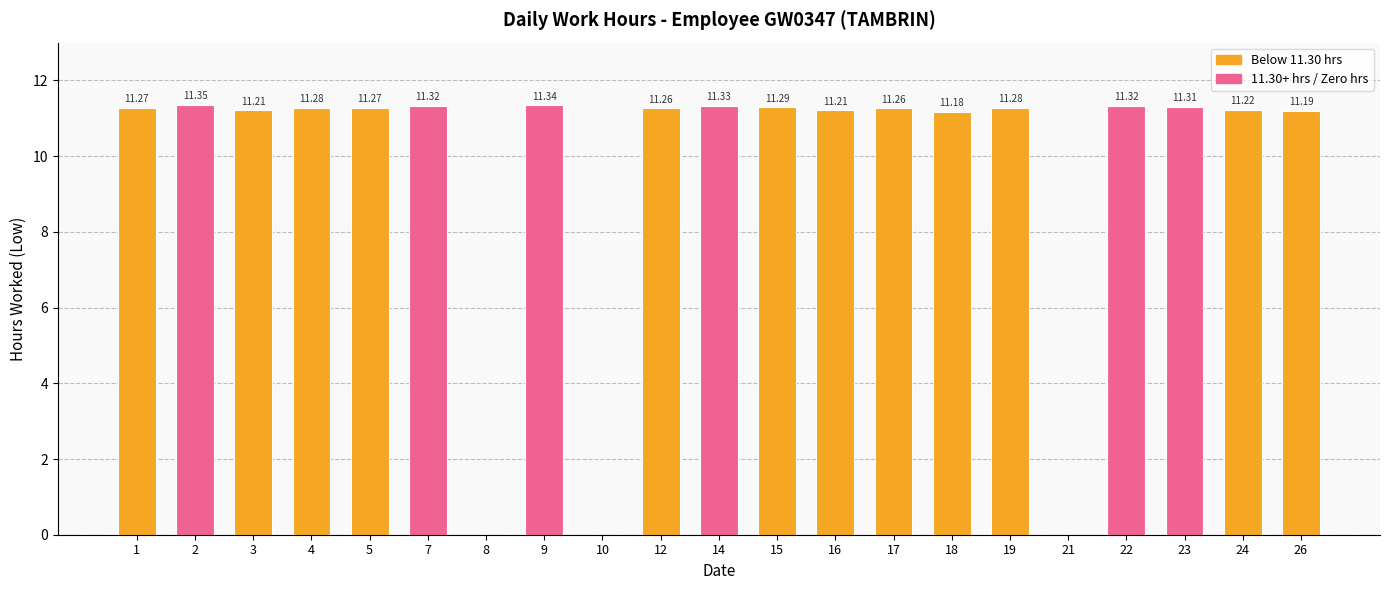

Read the value at 14.

11.3